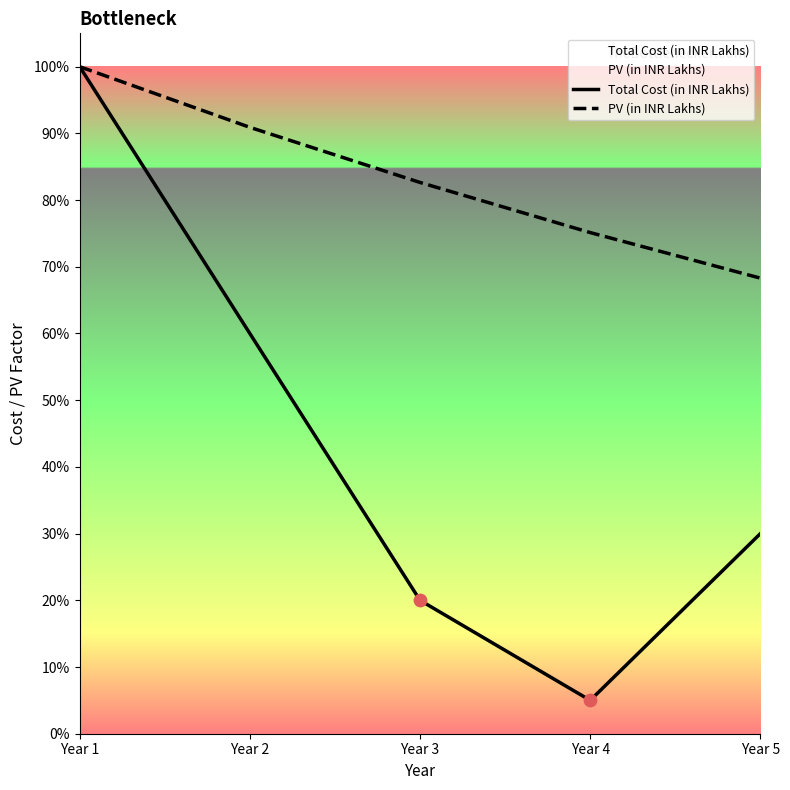

What is the total value across all series at Year 2?

1.5